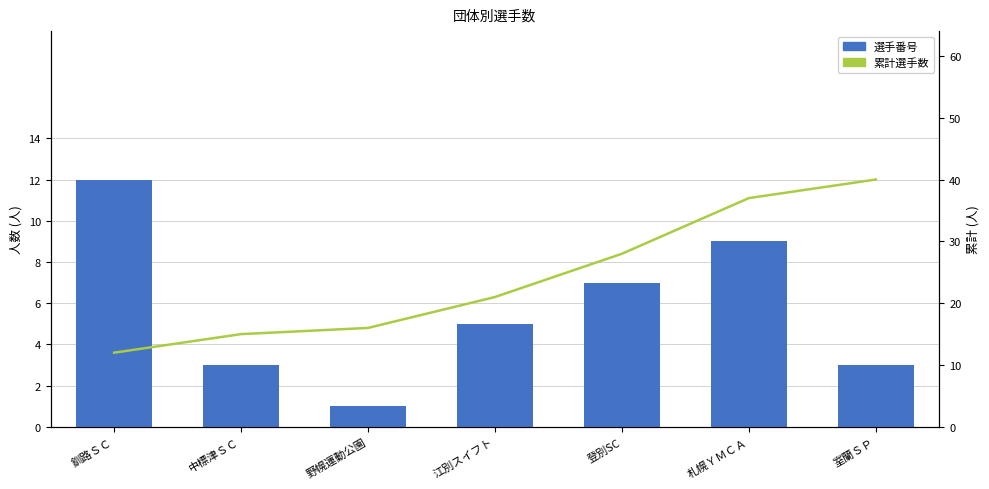

Which category has the lowest value in the 累計選手数 series?

釧路ＳＣ